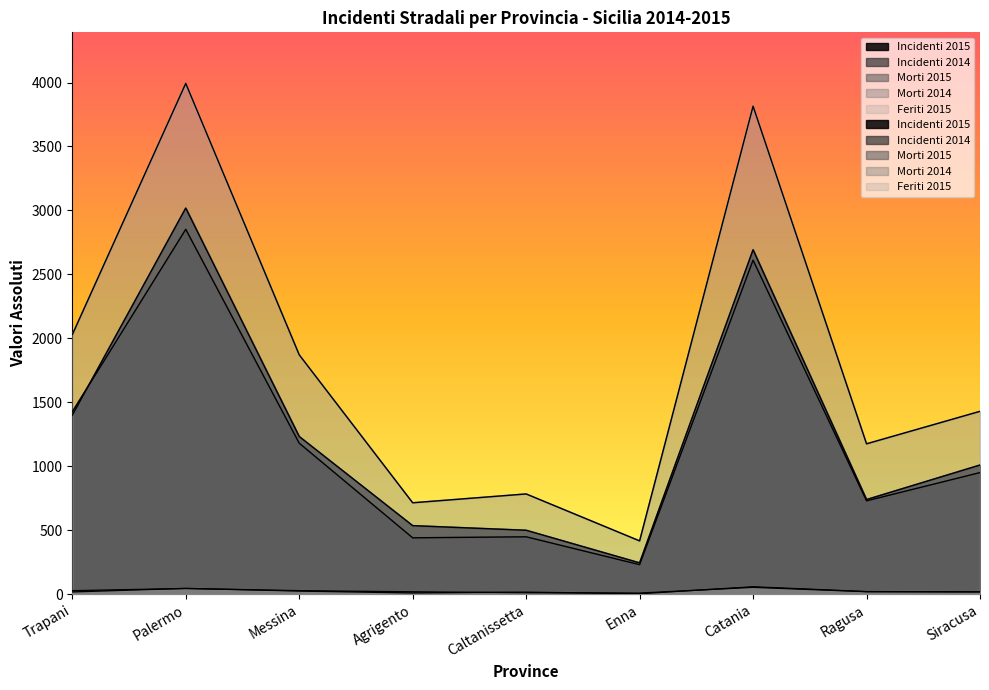

What is the sum of all Morti 2015 values?

225